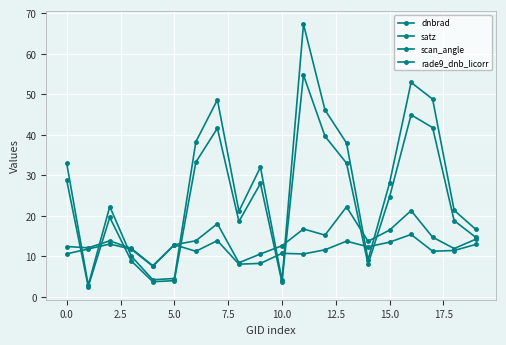

How many lines are shown in the chart?

4